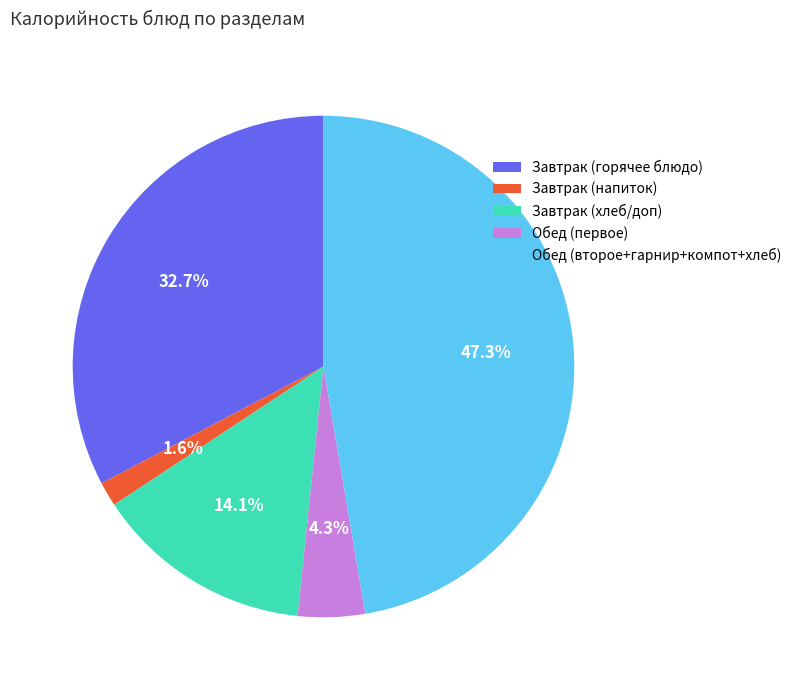

Which has a higher value, Завтрак (горячее блюдо) or Обед (второе+гарнир+компот+хлеб)?

Обед (второе+гарнир+компот+хлеб)